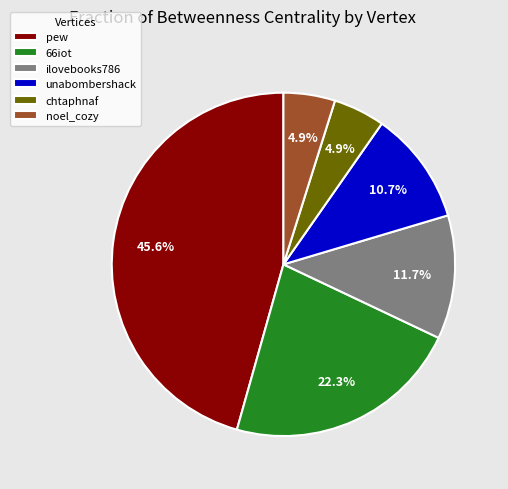

To the nearest percent, what percentage of the pie is unabombershack?

11%